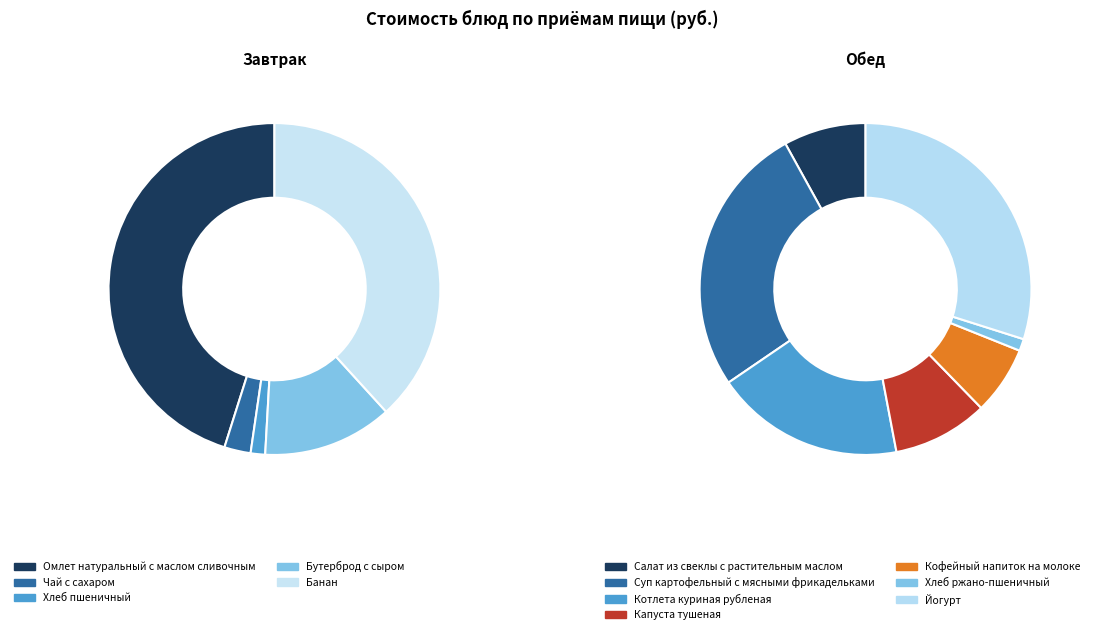

Count the number of slices in the pie.

12